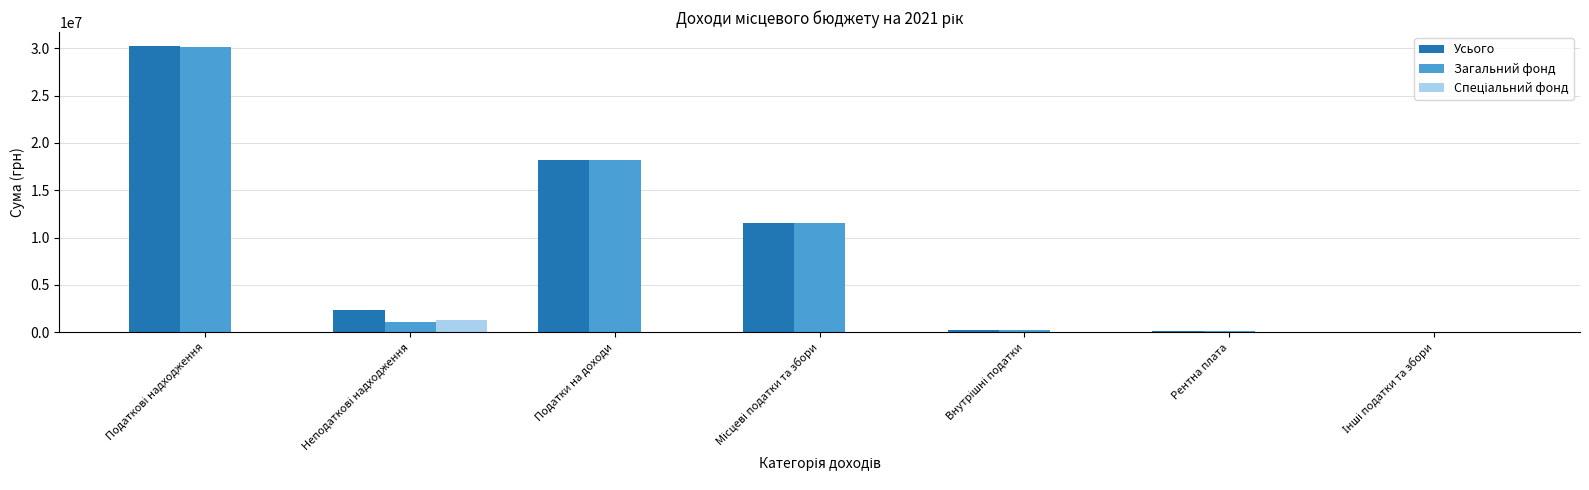

The Усього series shows 18215600 at Податки на доходи. True or false?

True